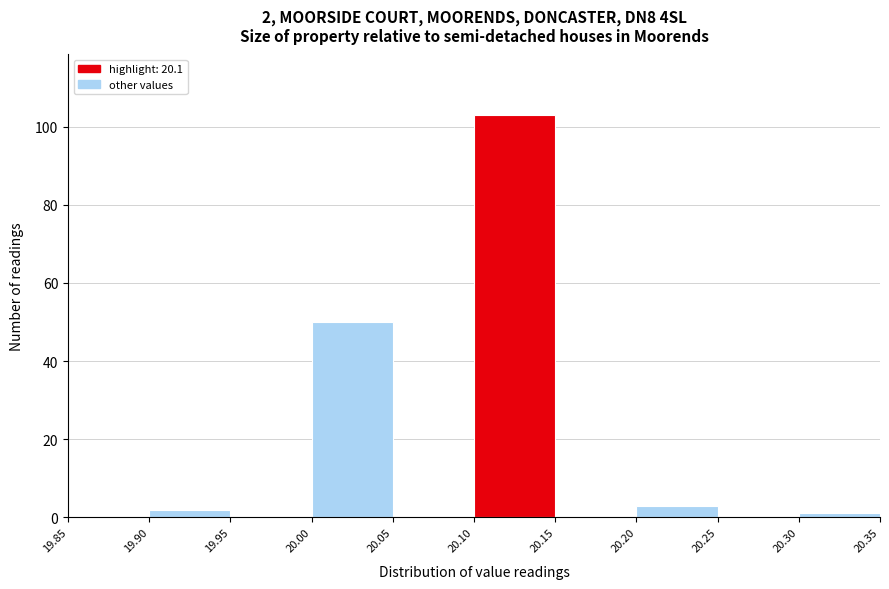

Over which range of the x-axis is the bar tallest?

20.10 to 20.15